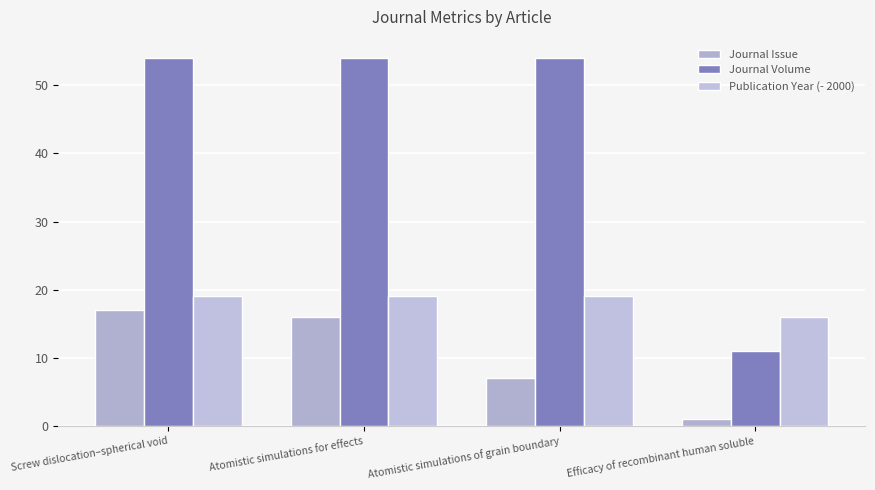

At which category does the chart reach its peak across all series?

Screw dislocation–spherical void